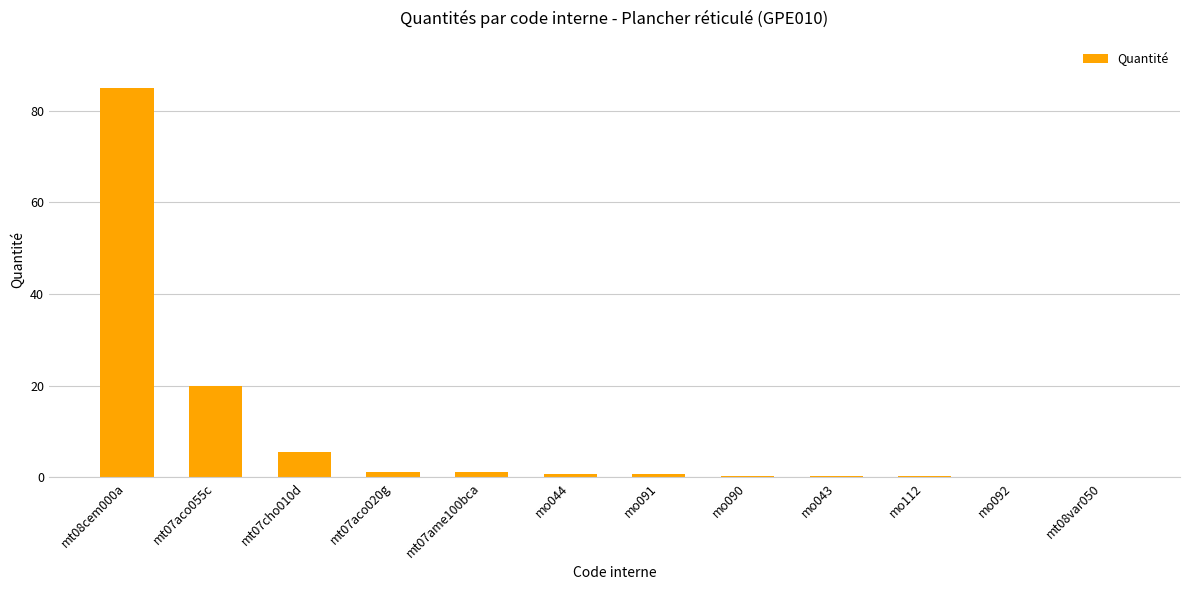

What is the sum of all values?

115.2